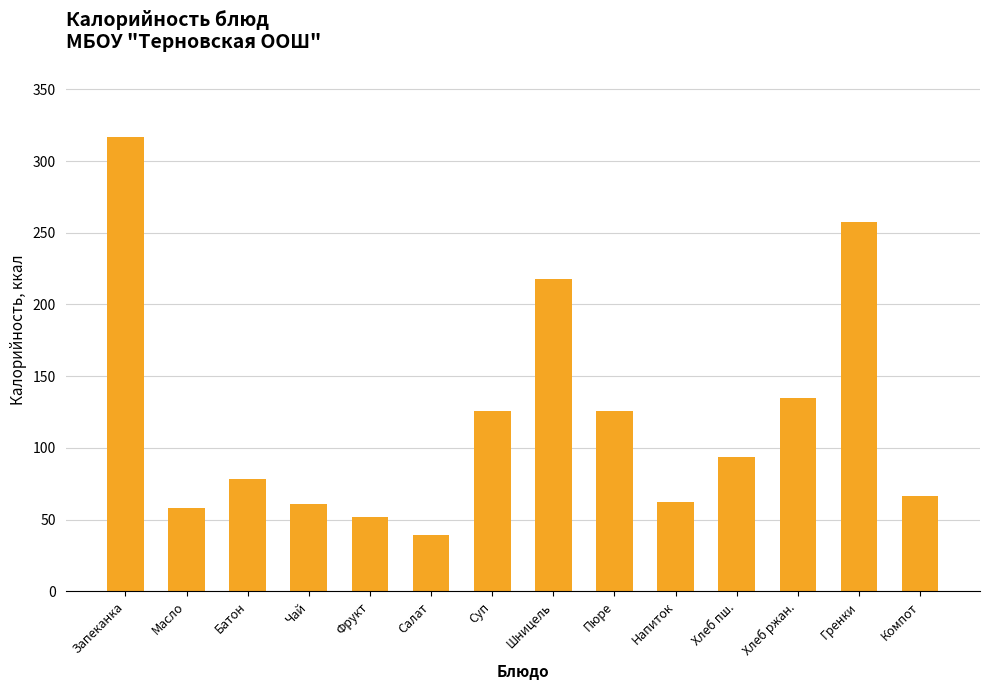

True or false: the data shows 257.5 at Гренки.

True